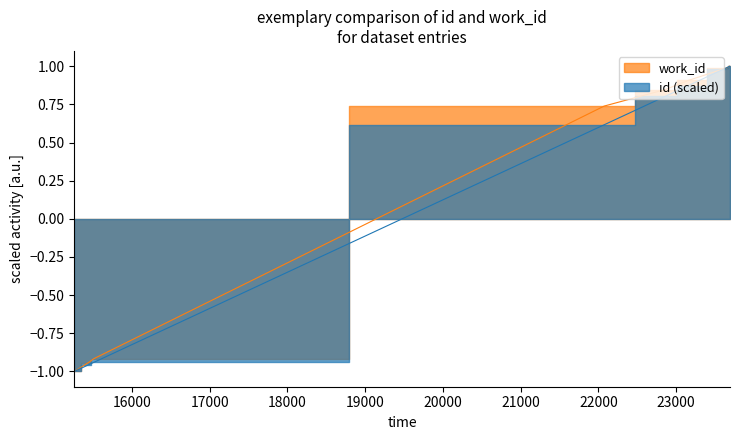

Which category has the highest value in the work_id series?

23694